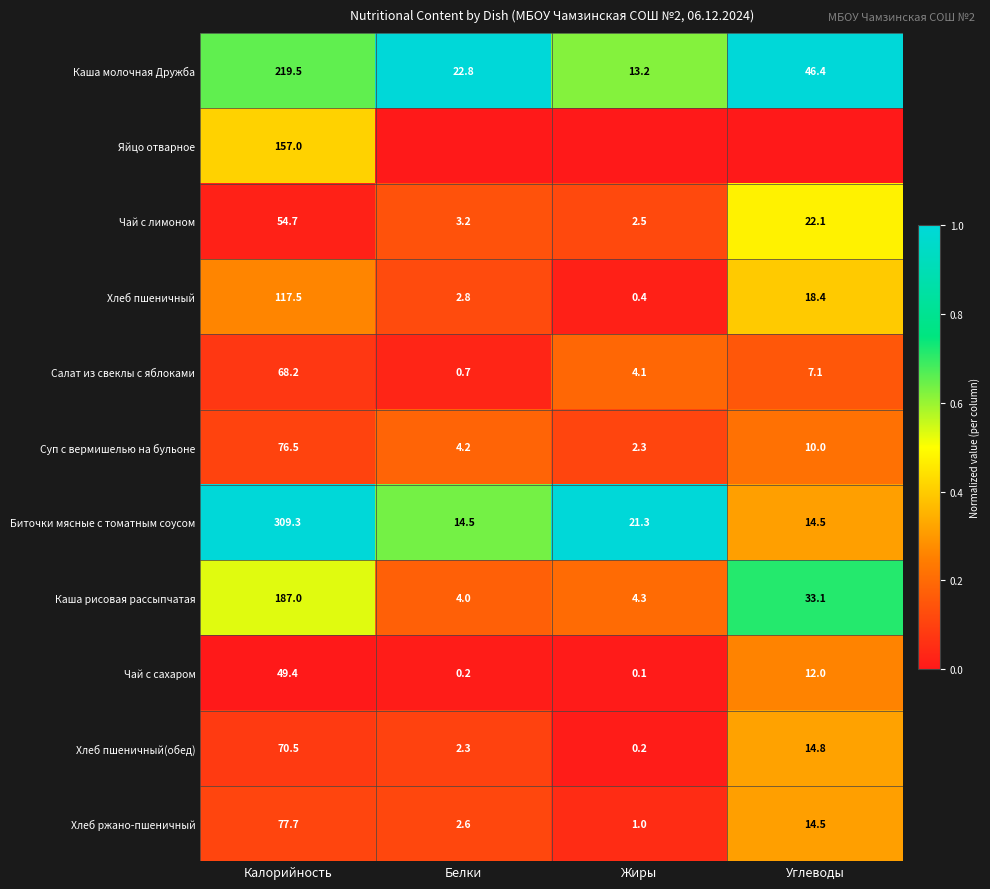

What is the lowest value of the Биточки мясные с томатным соусом series?

14.5